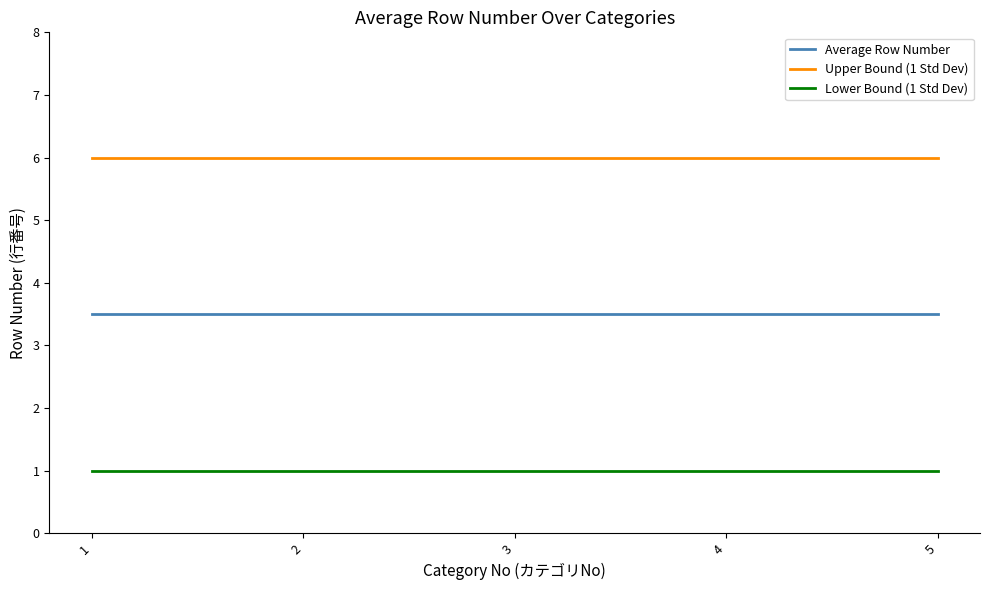

True or false: Average Row Number has more than 2 points higher than both neighbors.

False